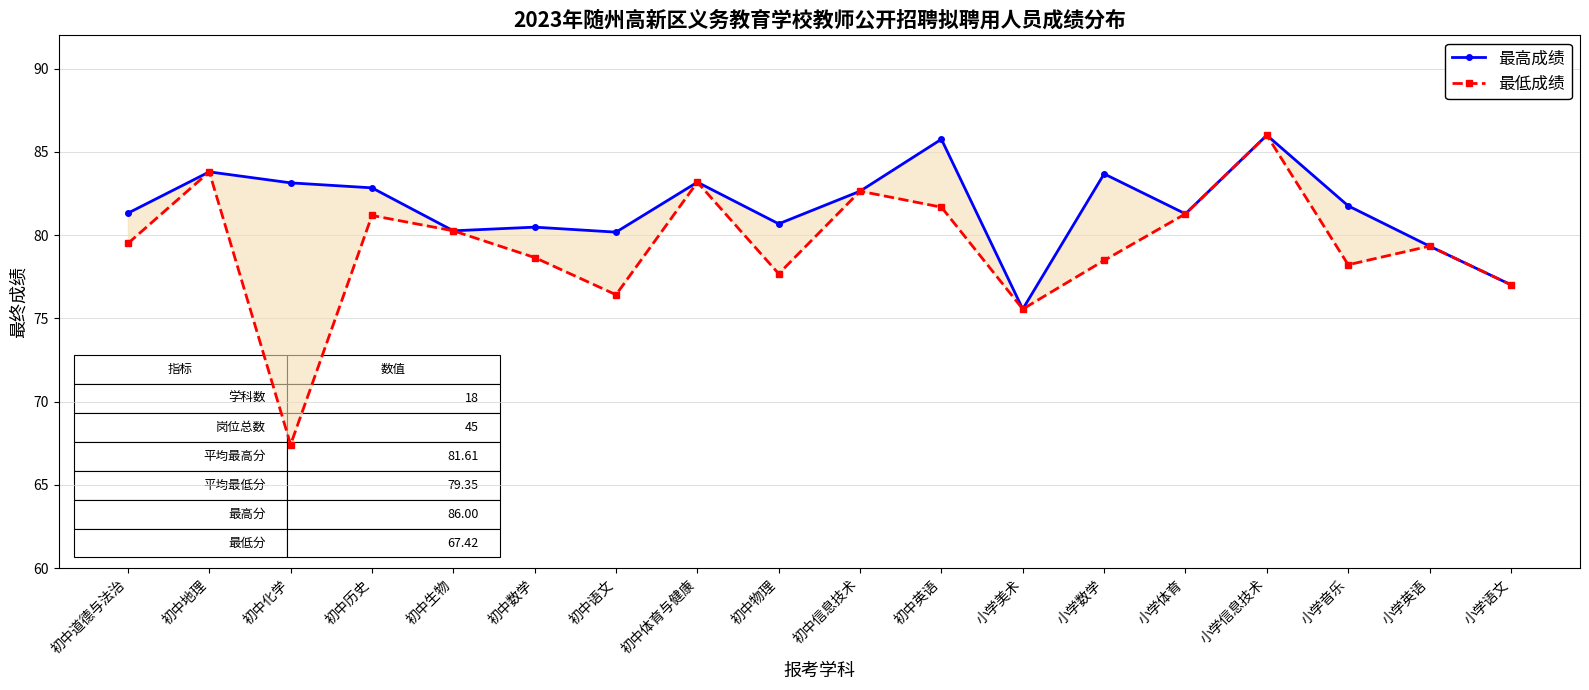

True or false: 最高成绩 has more than 1 interior local peaks.

True